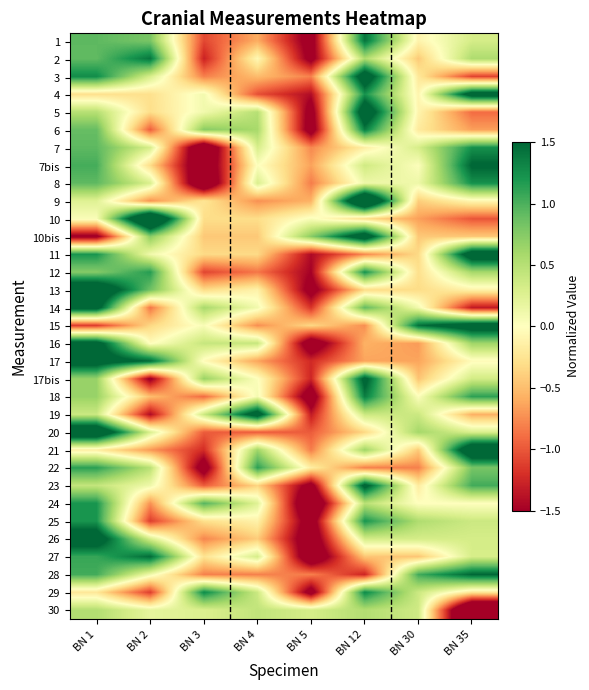

At how many categories does at least one series exceed 0?

8